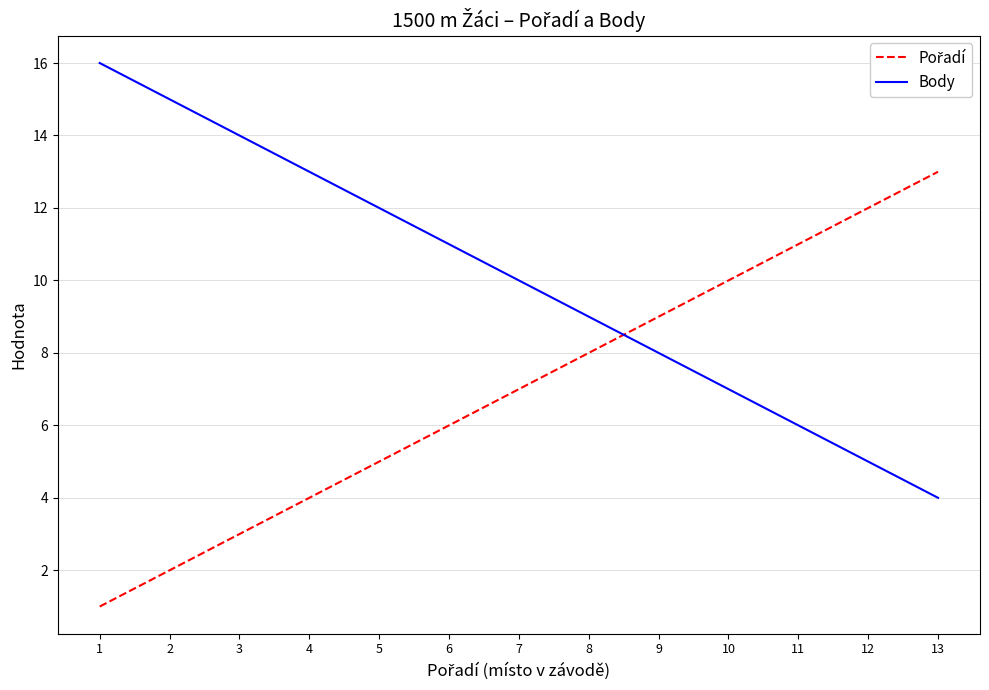

Rank the categories by Body value from lowest to highest.

13, 12, 11, 10, 9, 8, 7, 6, 5, 4, 3, 2, 1